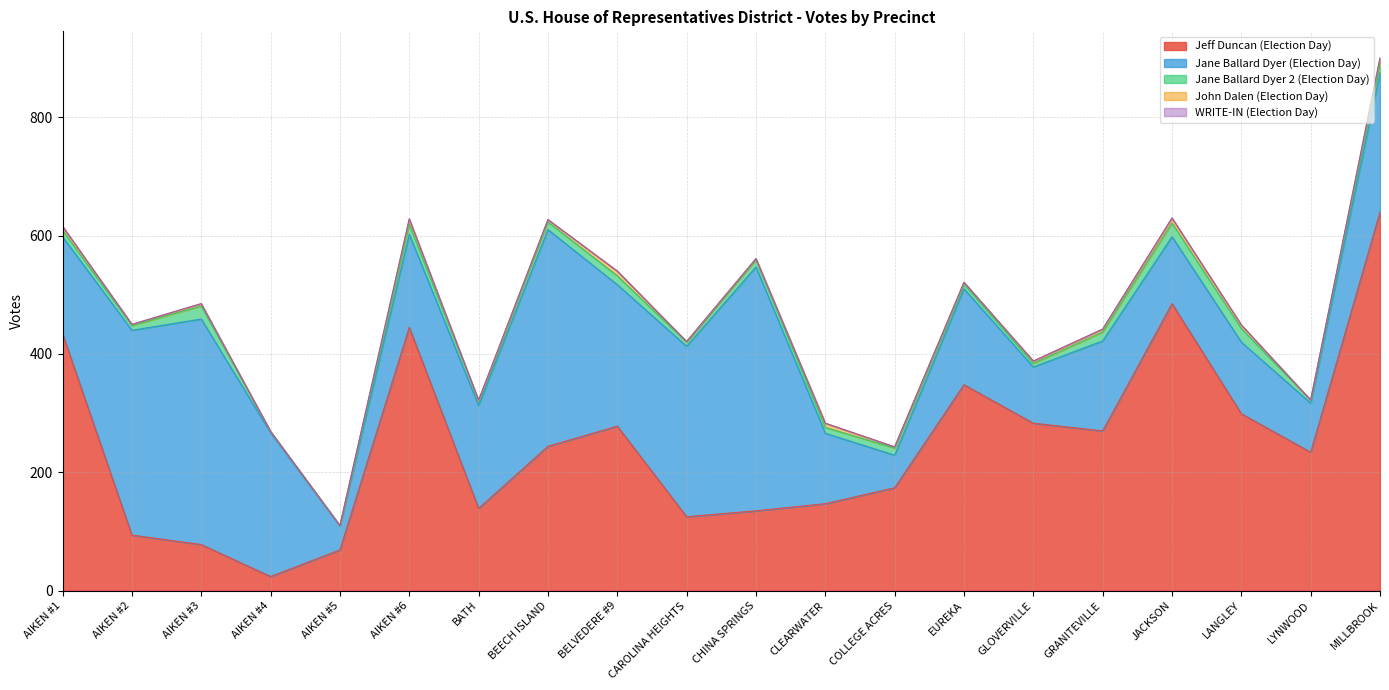

Between COLLEGE ACRES and BATH, which is larger?

COLLEGE ACRES